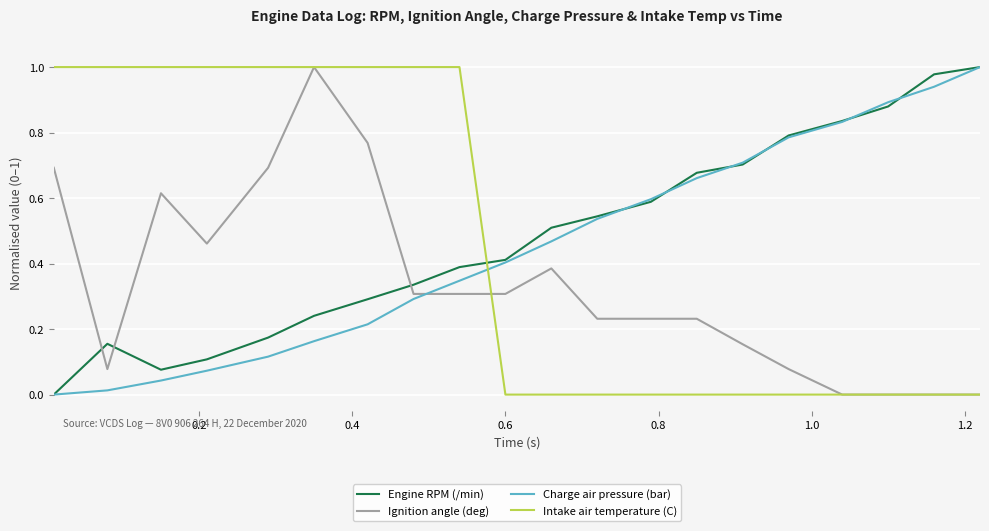

True or false: Charge air pressure (bar) and Intake air temperature (C) intersect in this chart.

True